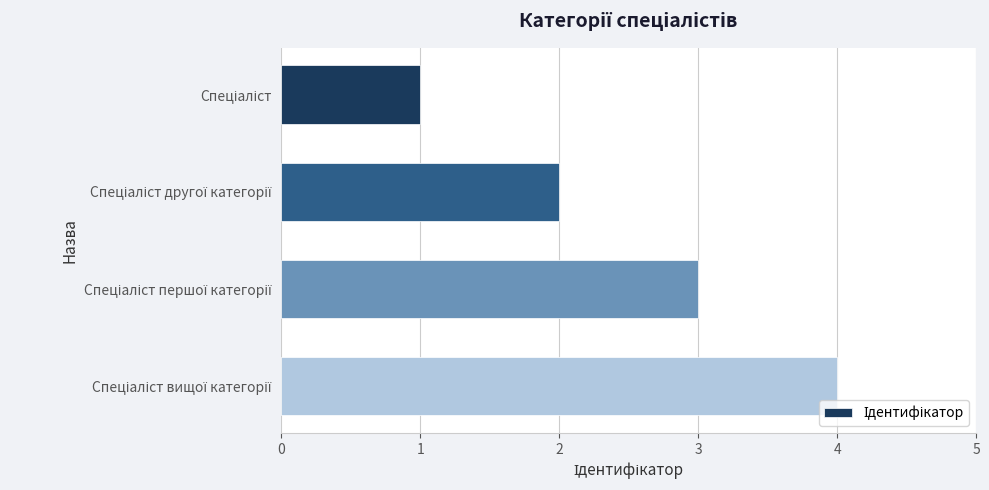

What is the difference between the maximum and minimum values?

3